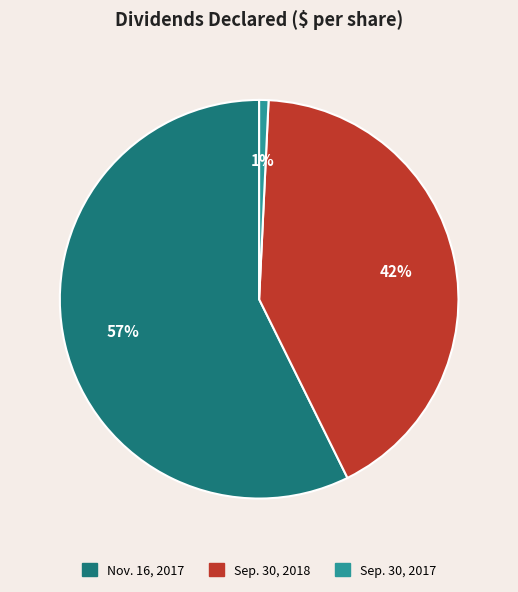

Do Nov. 16, 2017 and Sep. 30, 2018 together represent more than half of the pie?

Yes